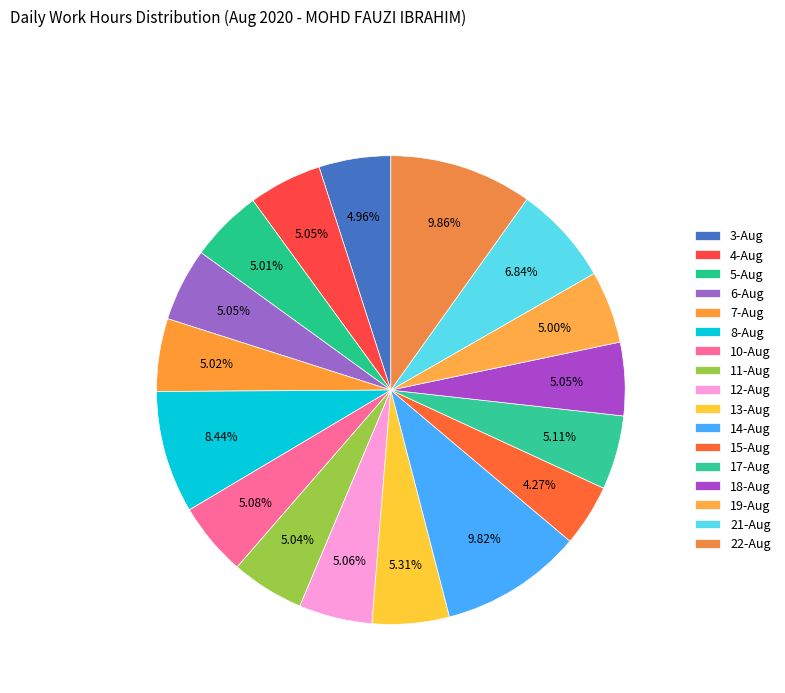

How many slices are in this pie chart?

17